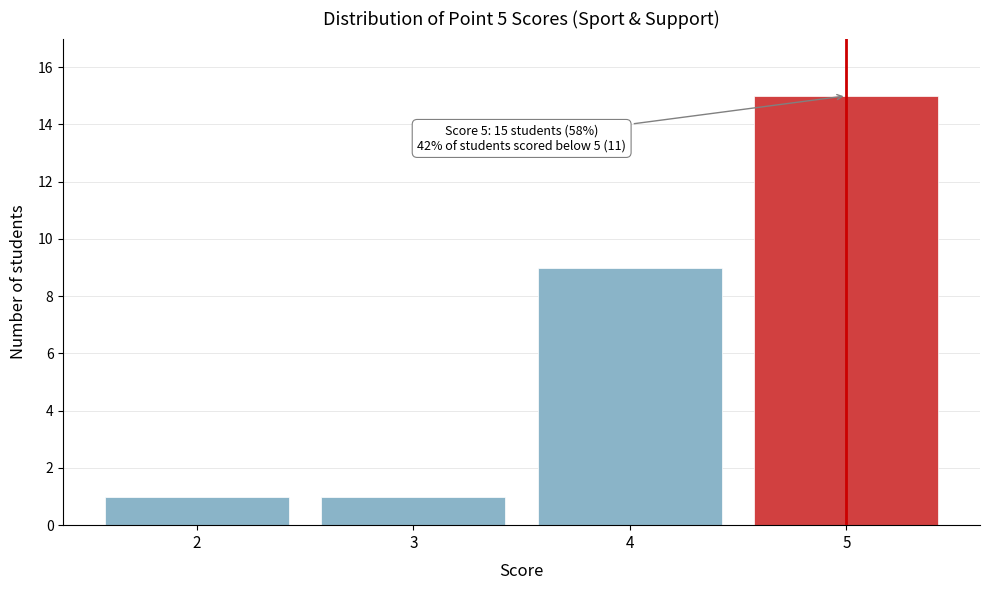

Reading right to left, extract all data points from this chart.

5=15	4=9	3=1	2=1